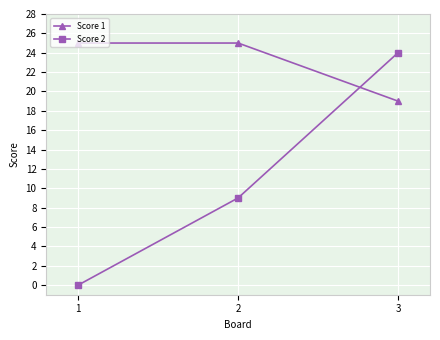

At 2, list the series in order from largest to smallest.

Score 1, Score 2